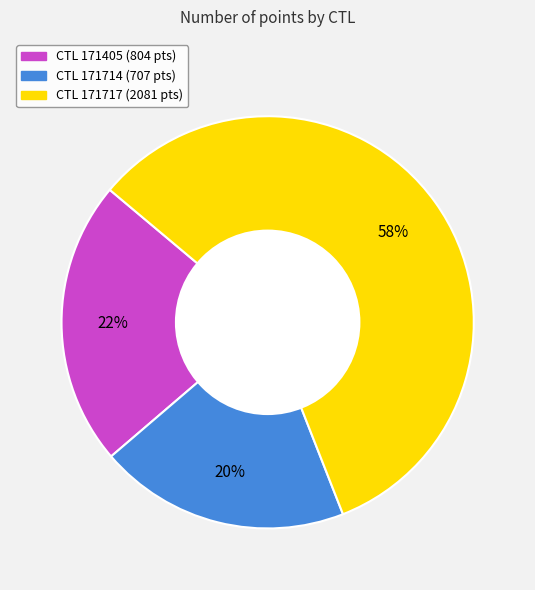

How many slices are in this pie chart?

3